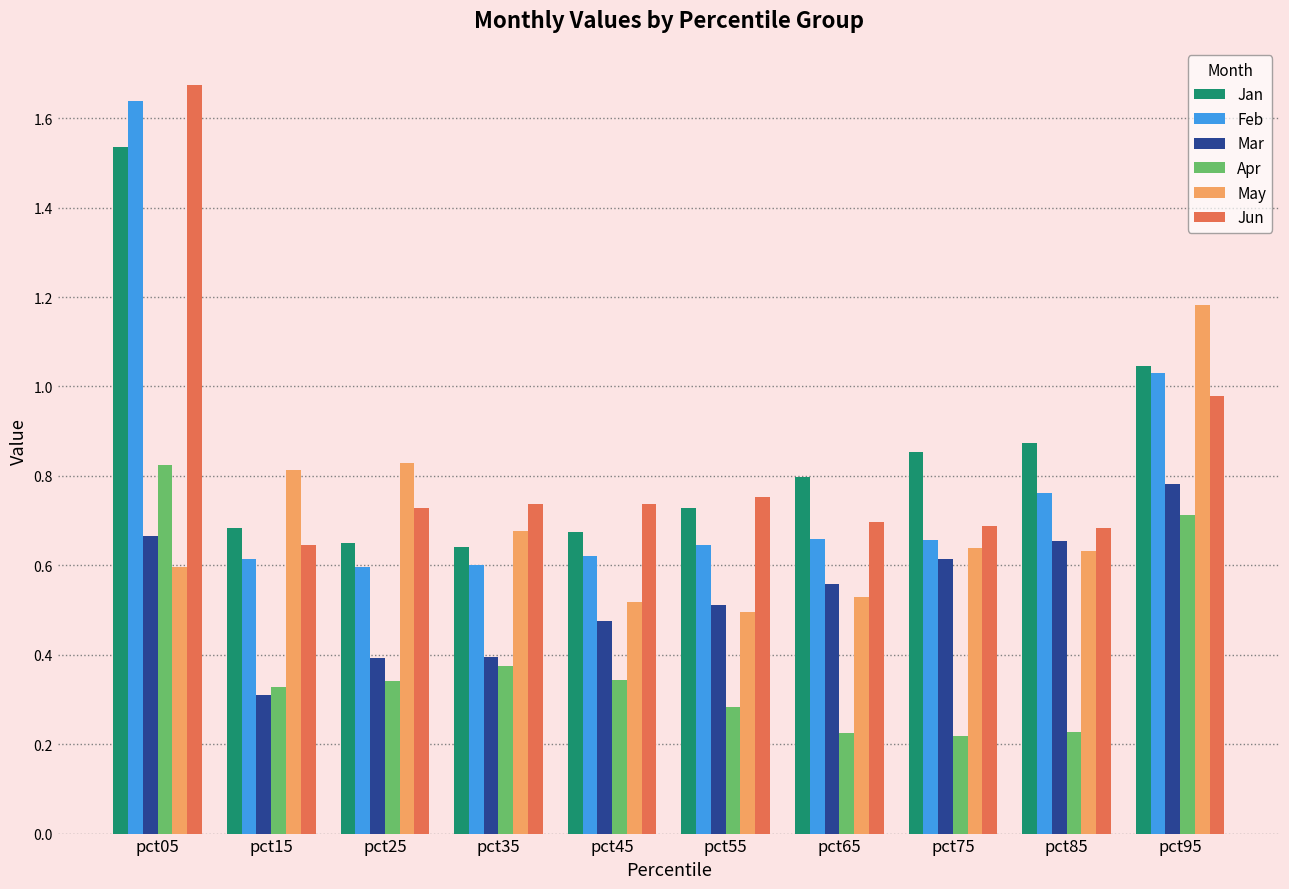

Which series has the largest range (max minus min)?

Feb